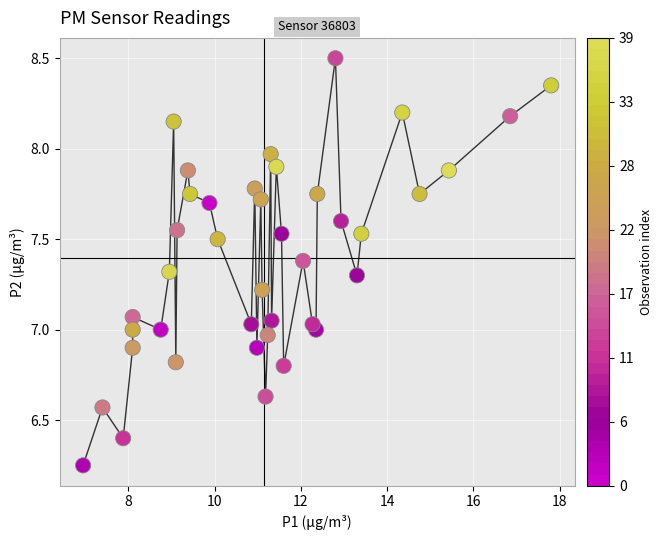

What is the range of X values (max minus min)?

10.9